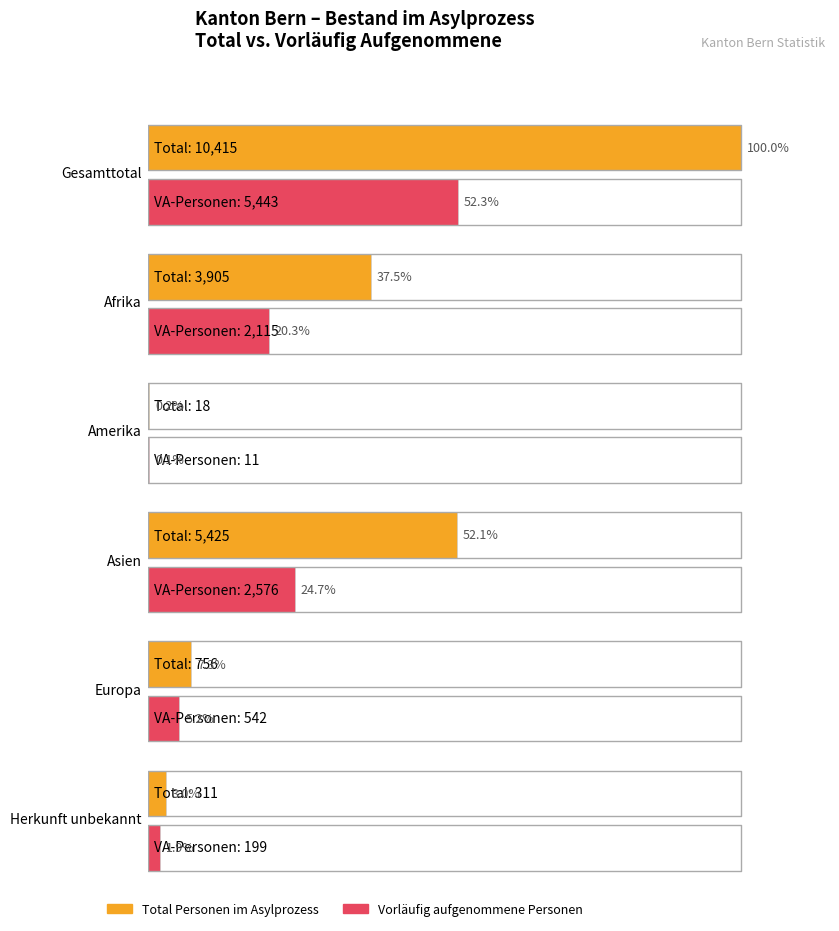

What is the label of the 6th bar from the right?

Gesamttotal